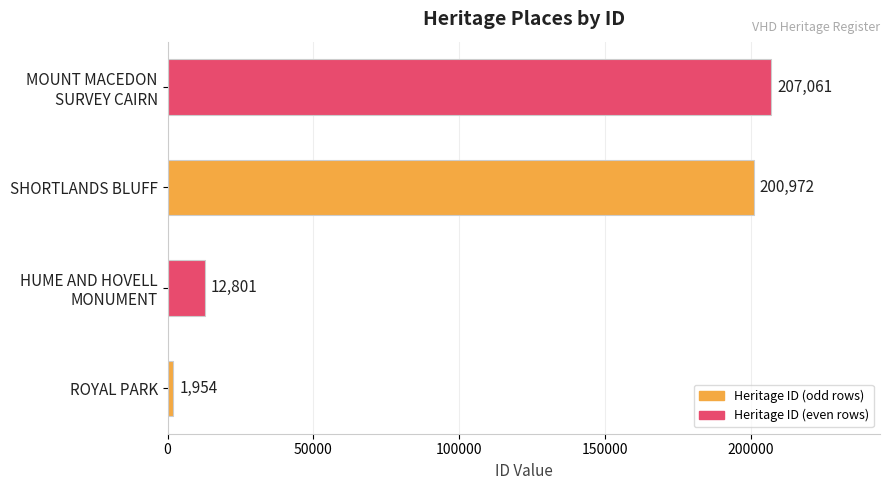

The value at ROYAL PARK is 1954. True or false?

True